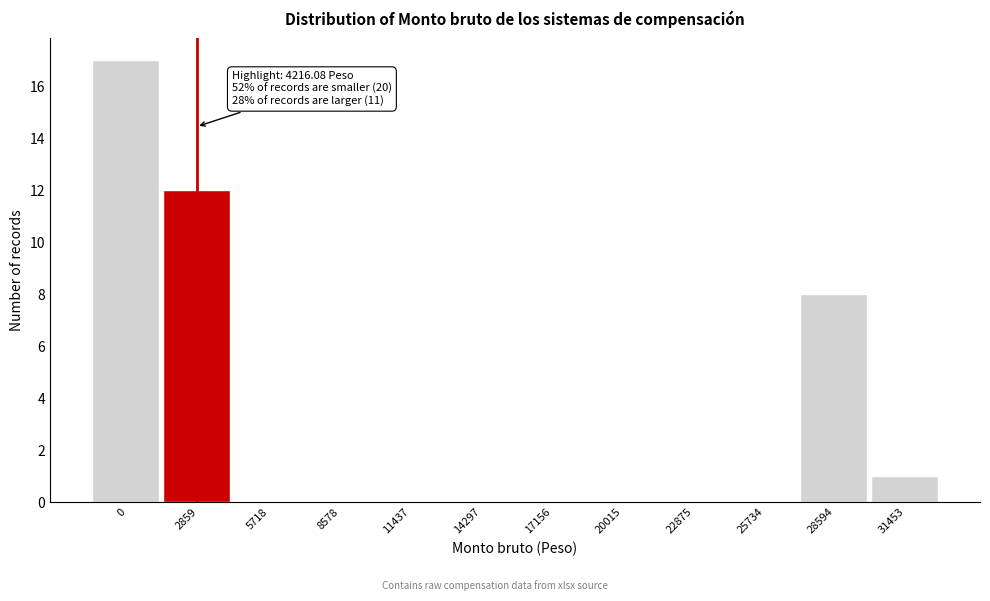

Reading right to left, what are all the values shown in this chart?

31453=1	28594=8	25734=0	22875=0	20015=0	17156=0	14297=0	11437=0	8578=0	5718=0	2859=12	0=17